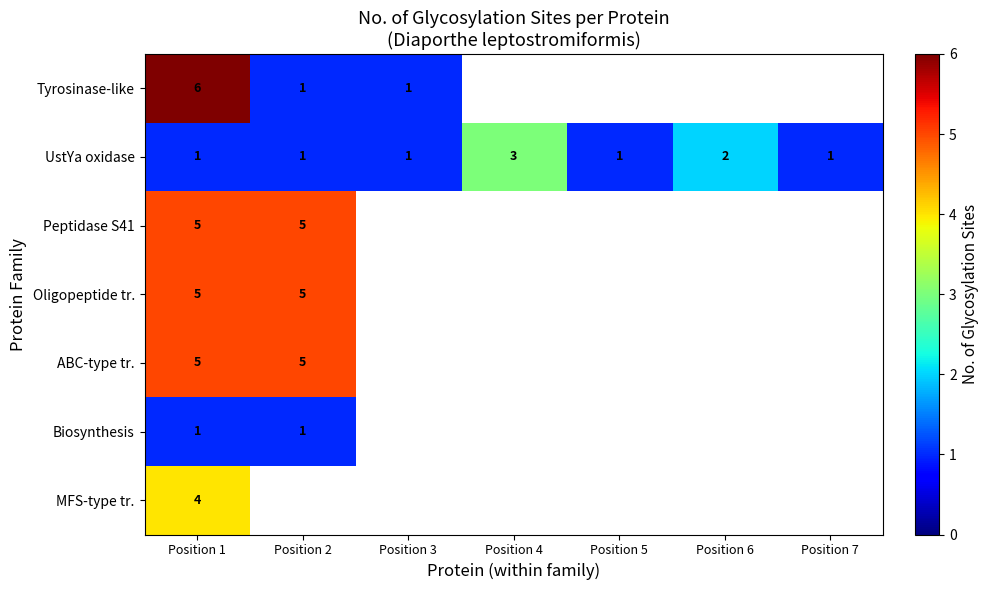

Which category has the highest value across all series?

Position 1